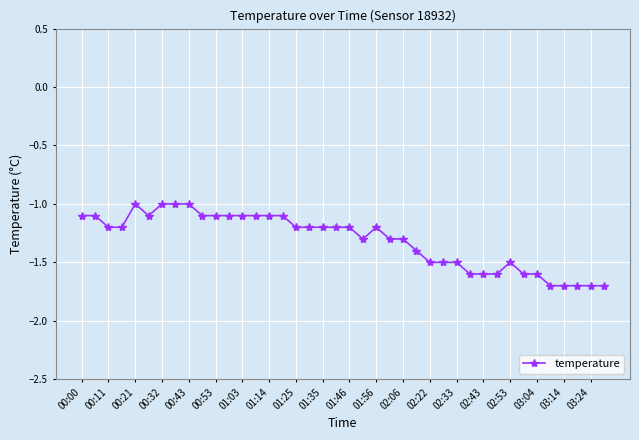

True or false: the data has more than 1 interior local peaks.

True